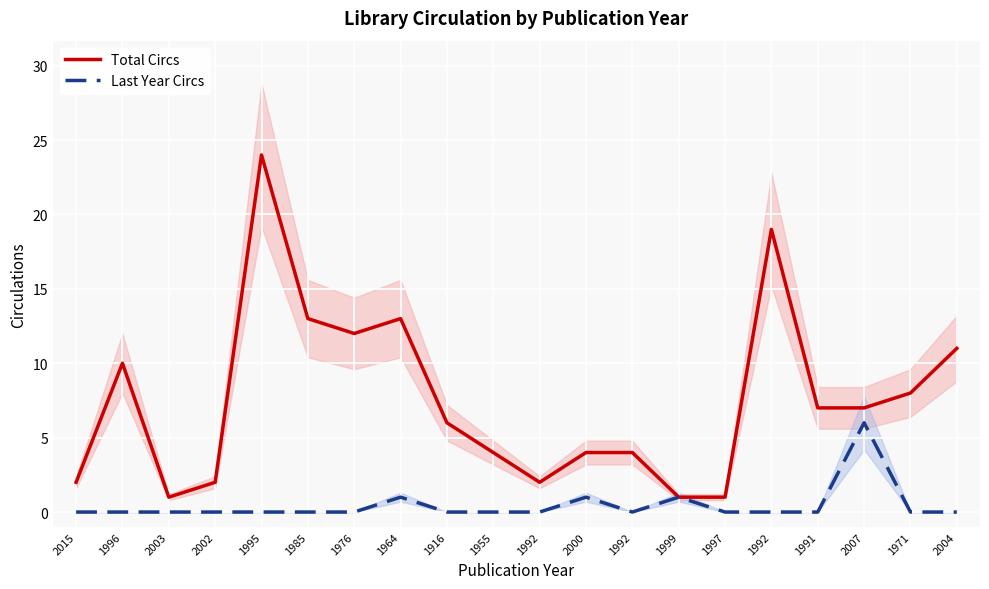

Is the value of Total Circs at 2015 greater than the value of Last Year Circs at 1996?

Yes